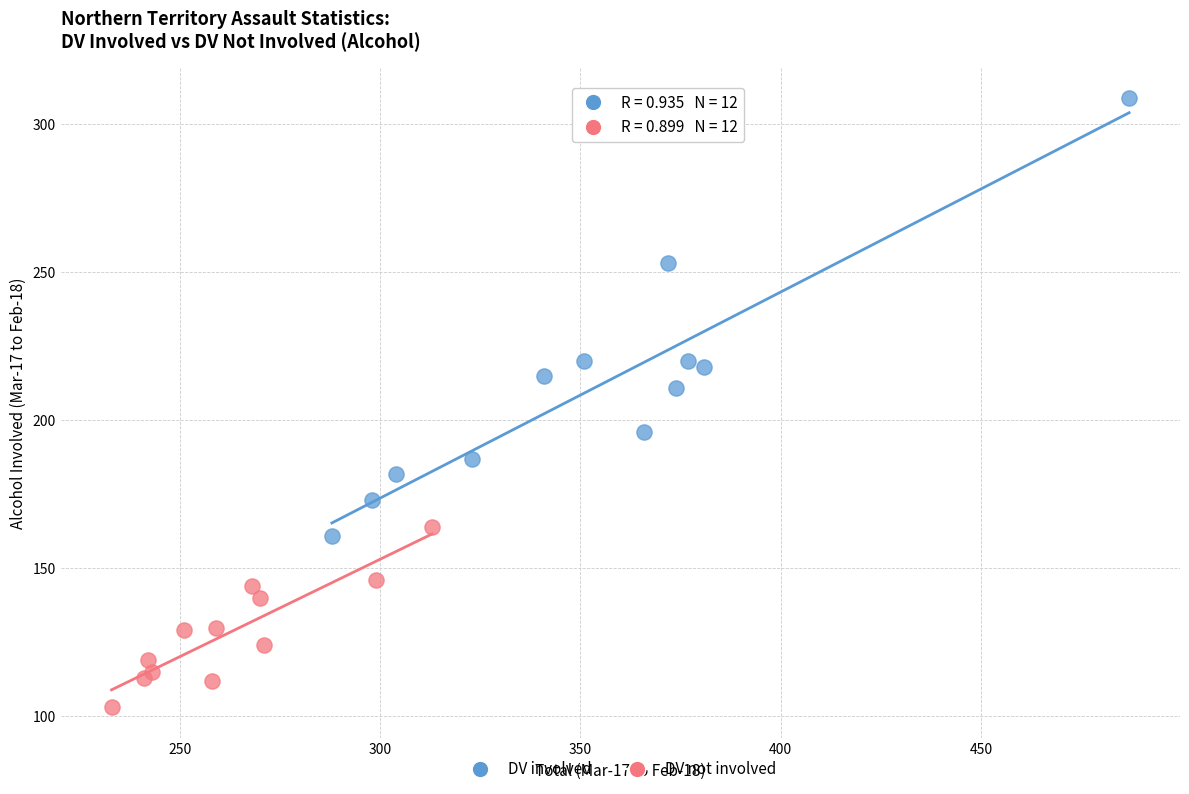

Which series has the largest Y range (max minus min)?

DV involved